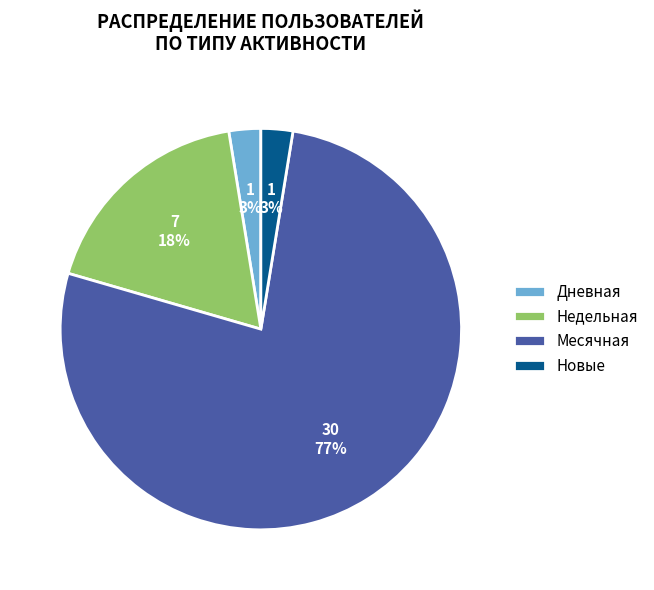

Between Недельная and Месячная, which is larger?

Месячная